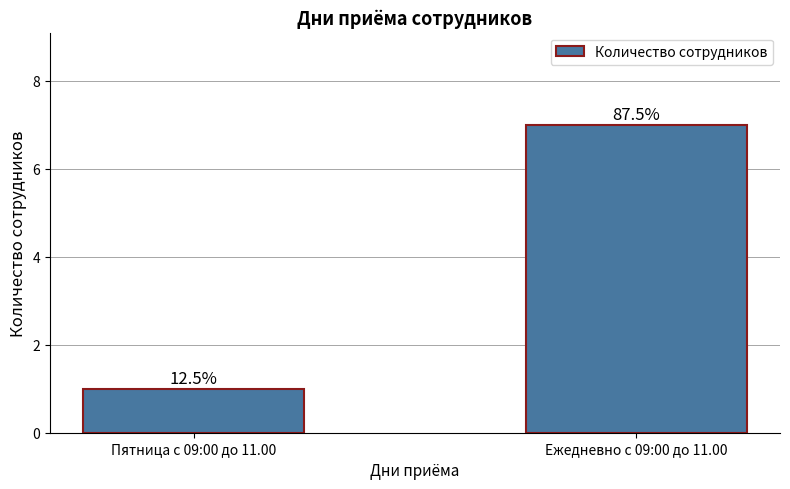

Are the bars horizontal?

No